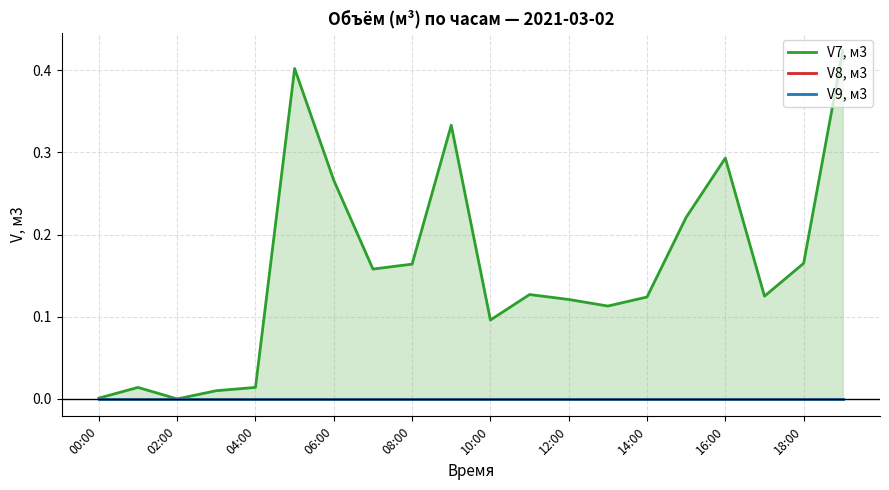

What position from the left is 06:00?

4